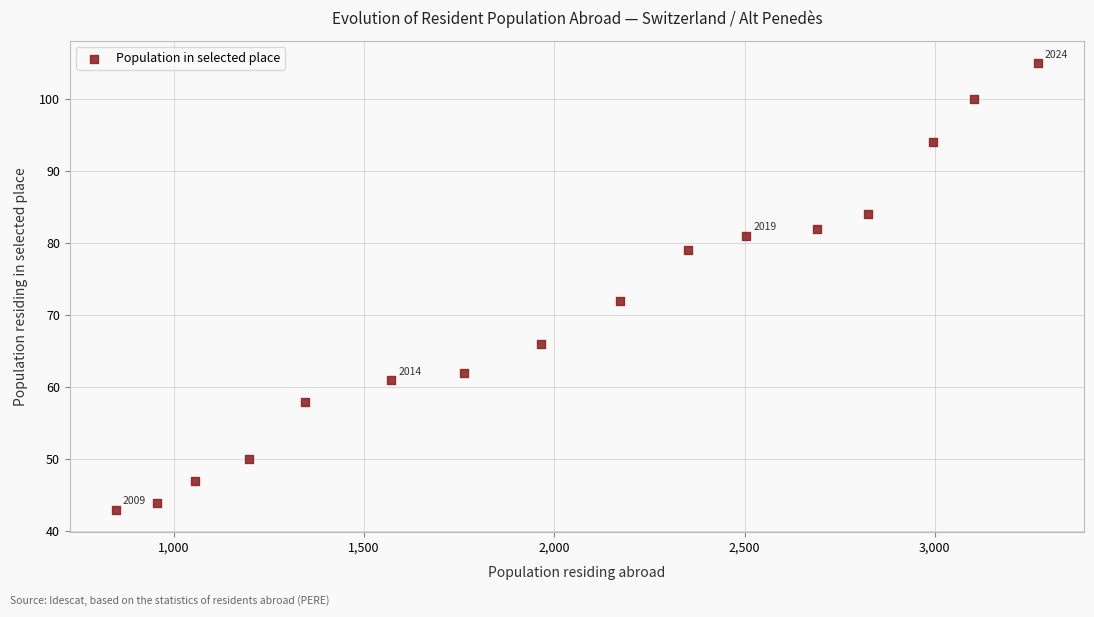

What Y value in the scatter plot is closest to 74?

72